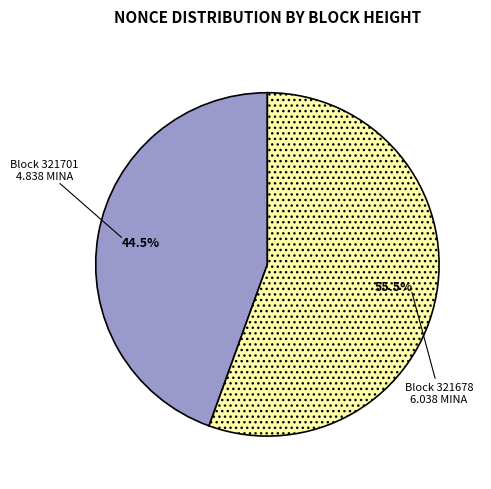

How many slices are in this pie chart?

2